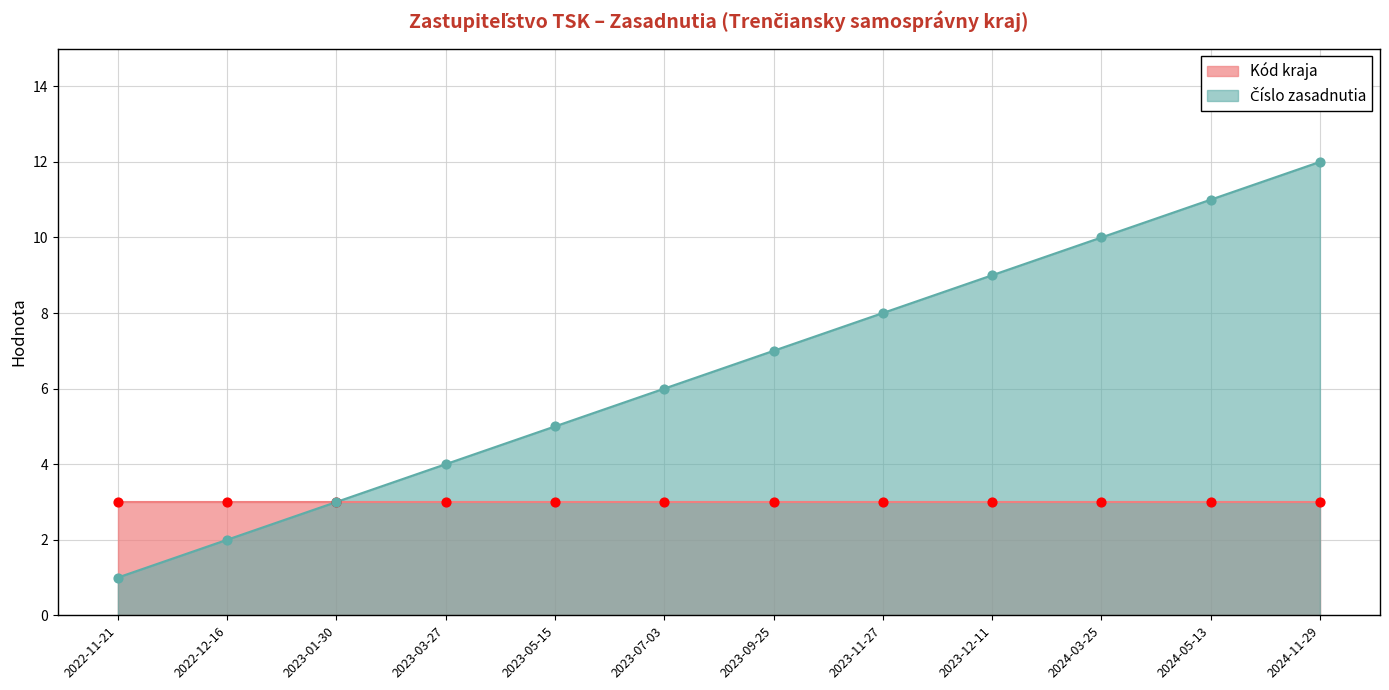

Between 2023-05-15 and 2024-11-29, which is larger?

2024-11-29